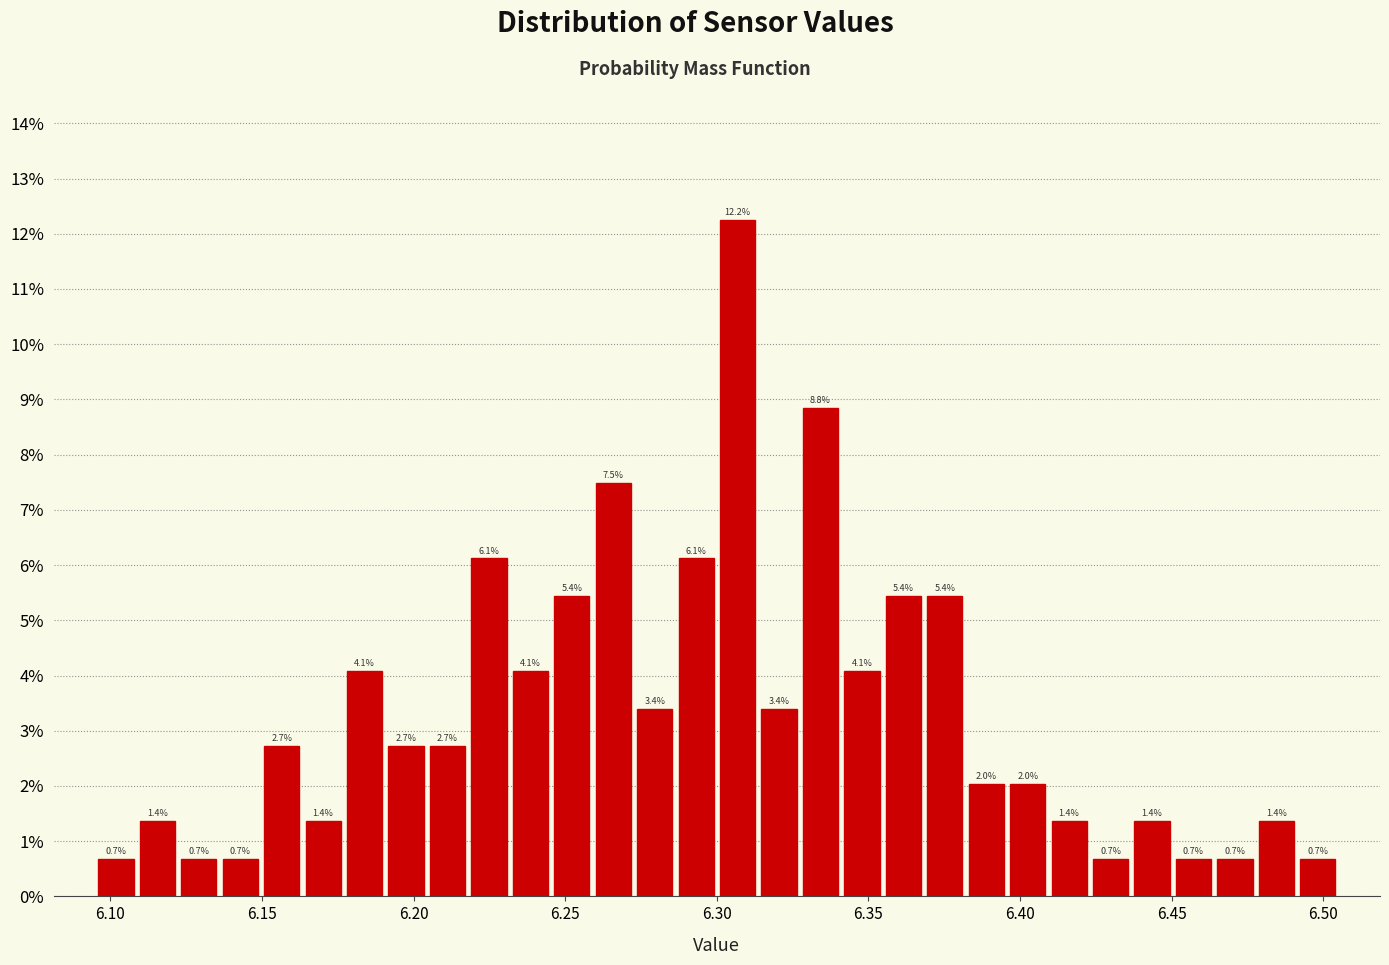

Read against the x-axis, roughly where is the centre of the tallest bar?

6.305